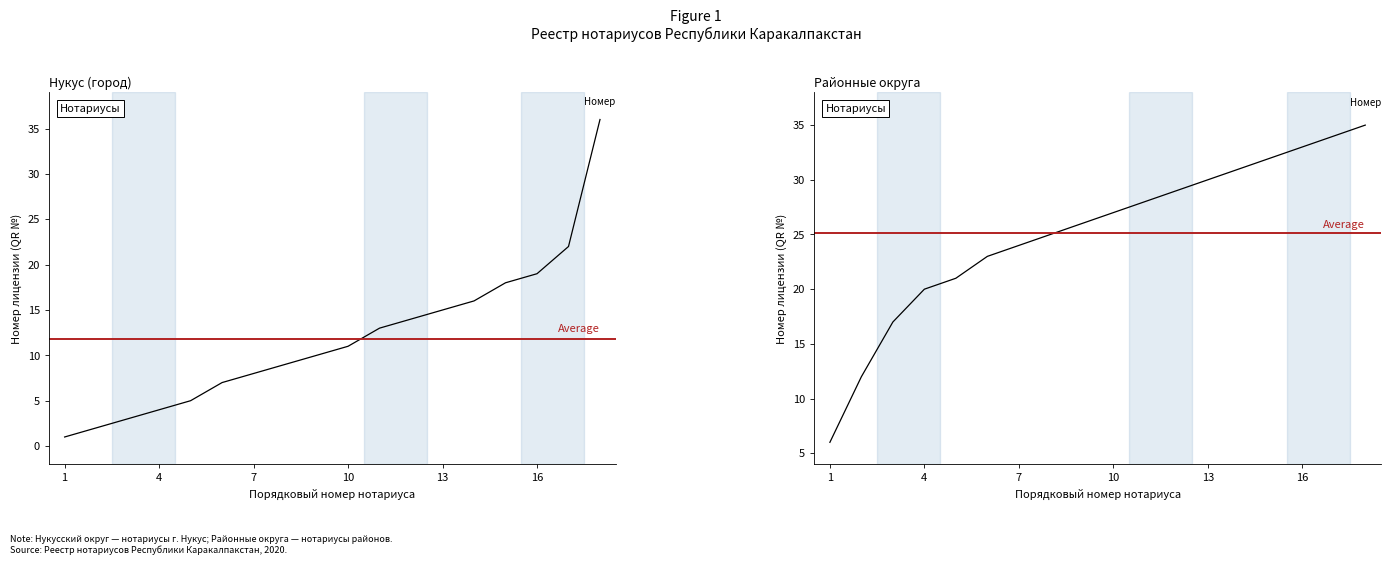

List the labels in order of Нукусский округ value, smallest first.

1, 2, 3, 4, 5, 6, 7, 8, 9, 10, 11, 12, 13, 14, 15, 16, 17, 18